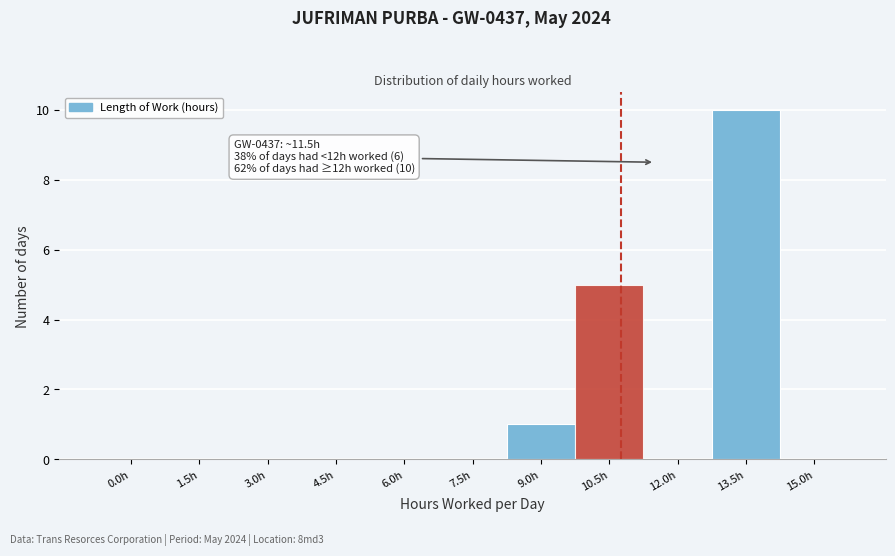

Reading right to left, what are all the values shown in this chart?

15.0h=0	13.5h=10	12.0h=0	10.5h=5	9.0h=1	7.5h=0	6.0h=0	4.5h=0	3.0h=0	1.5h=0	0.0h=0